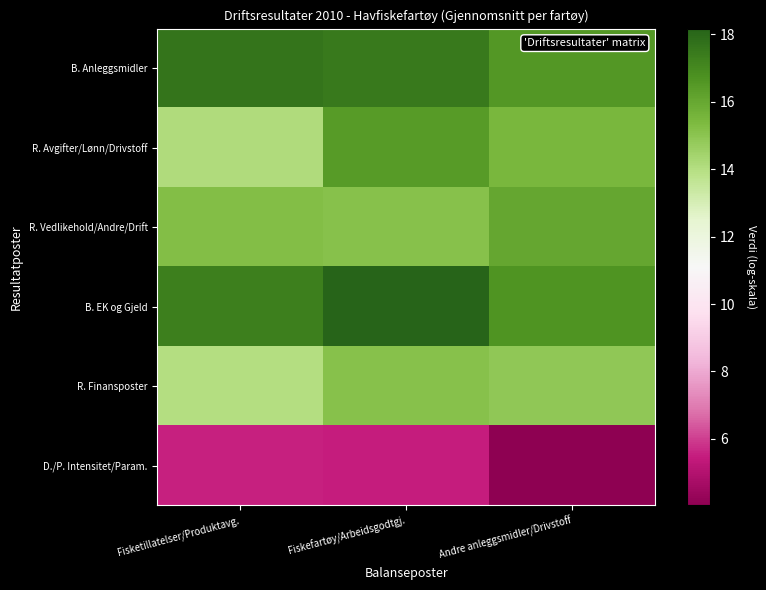

How many categories are shown in the chart?

3